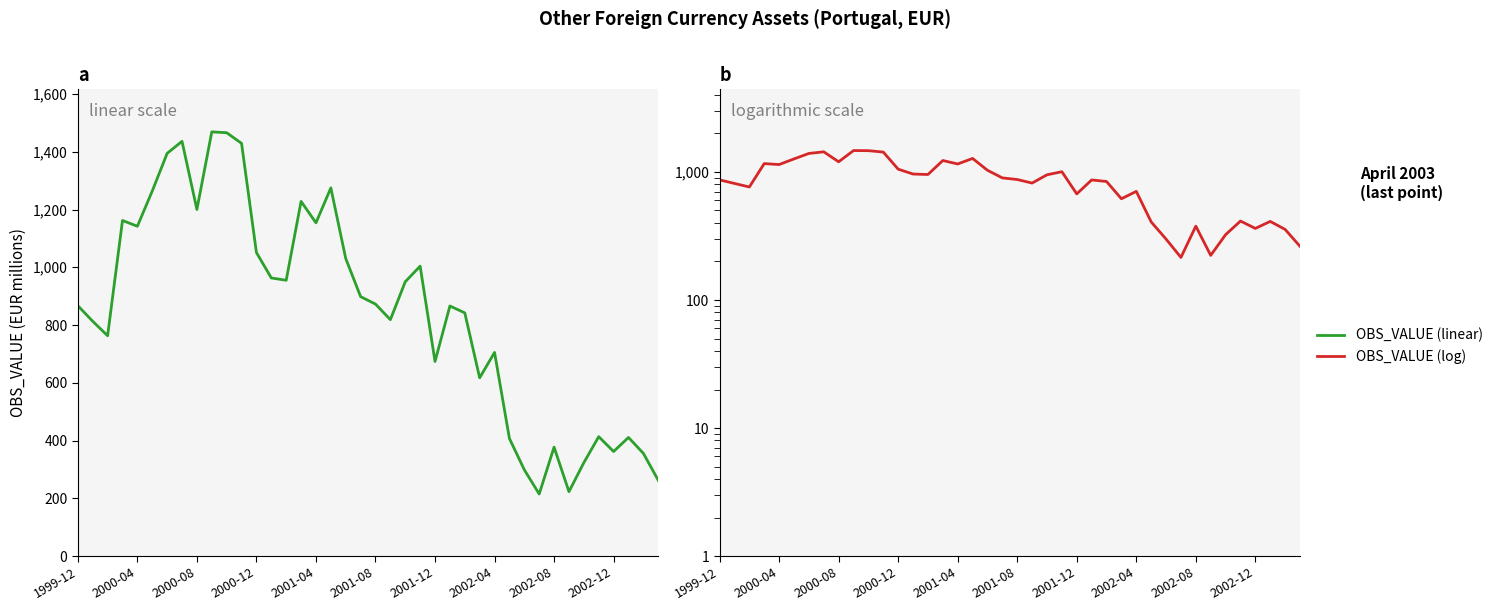

How many lines are shown in the chart?

1